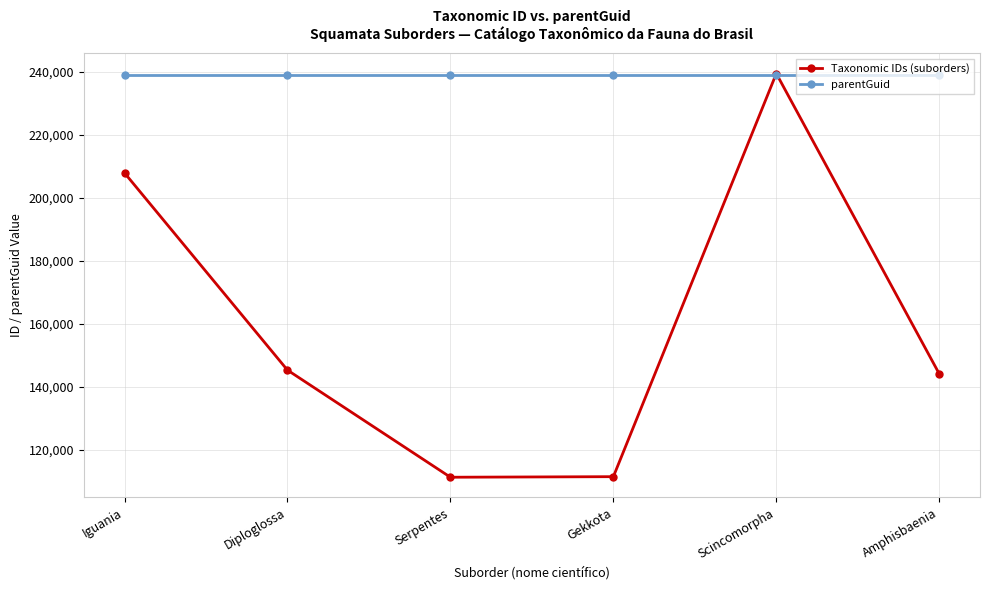

What is the maximum value for Taxonomic IDs (suborders)?

239484